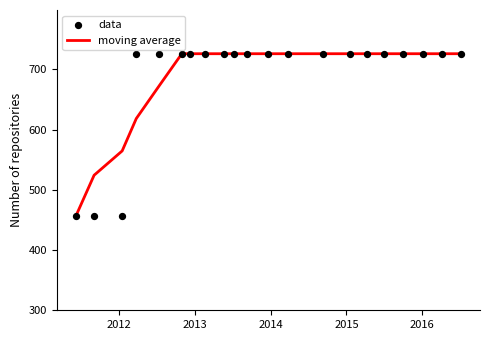

What is the maximum value for moving average?

726.0